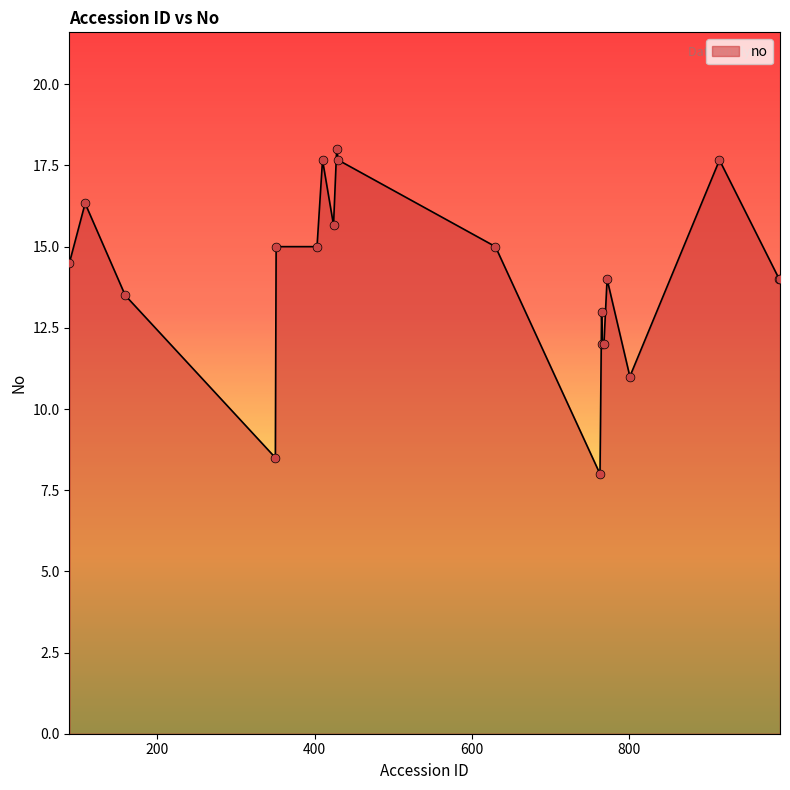

What is the greatest value displayed?

18.0